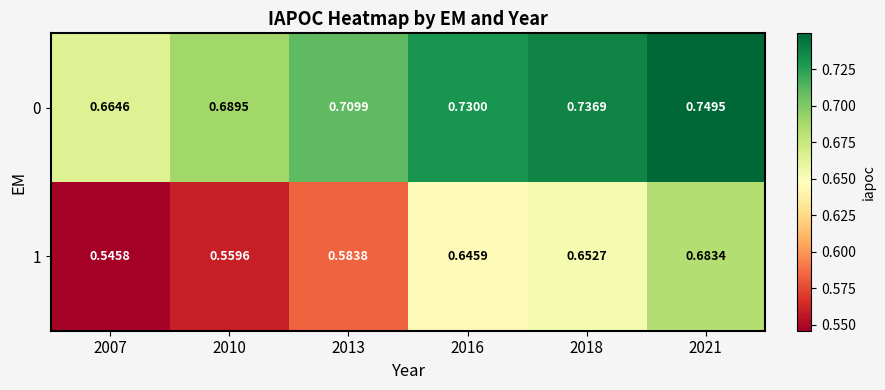

Which label corresponds to the largest value in the chart?

2021